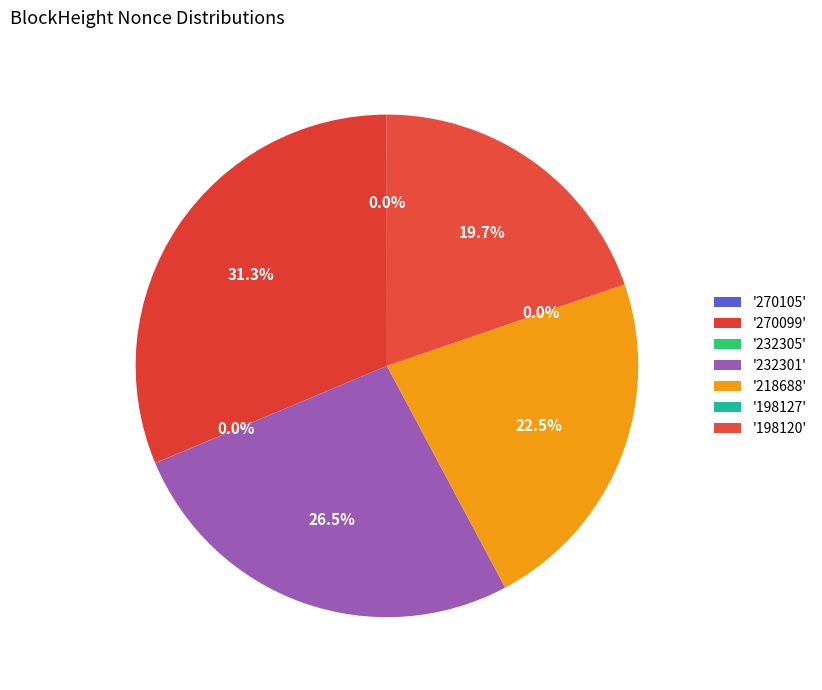

Which has a higher value, 270105 or 270099?

270099